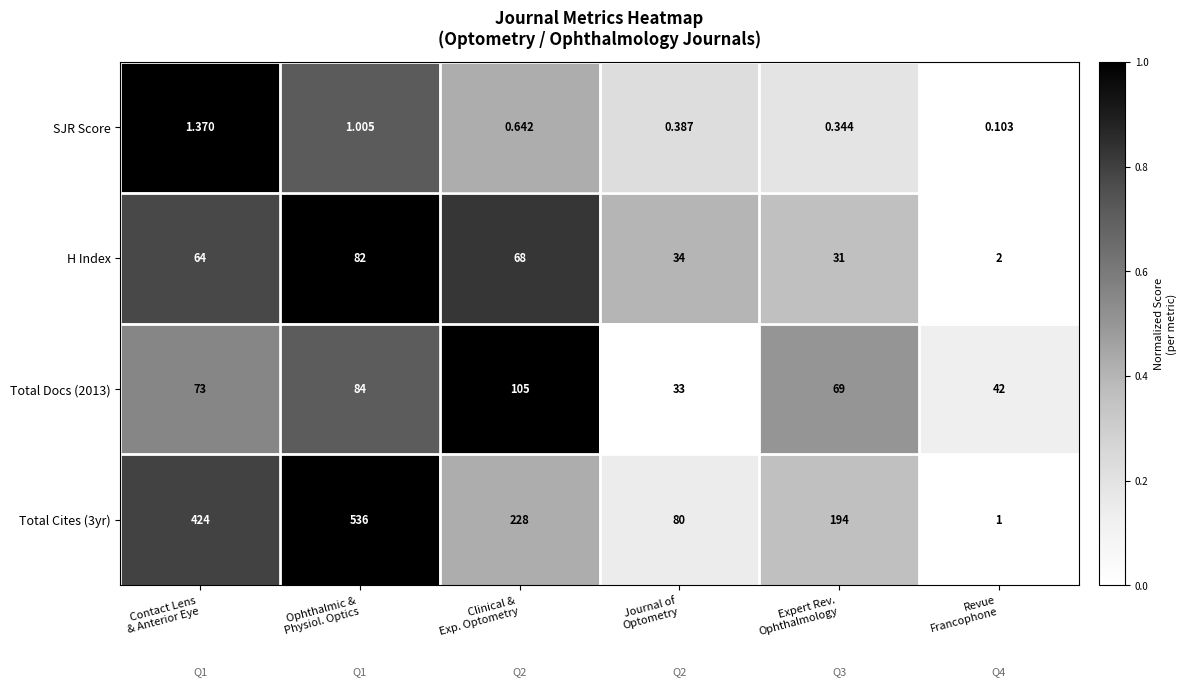

How many data points does each series have?

6